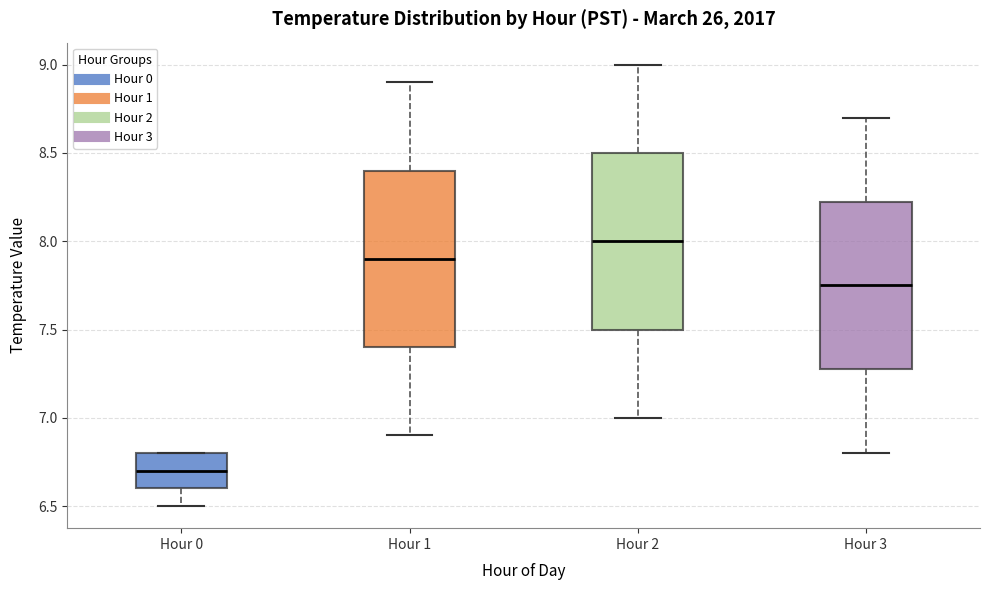

Which box has the highest median line?

Hour 2